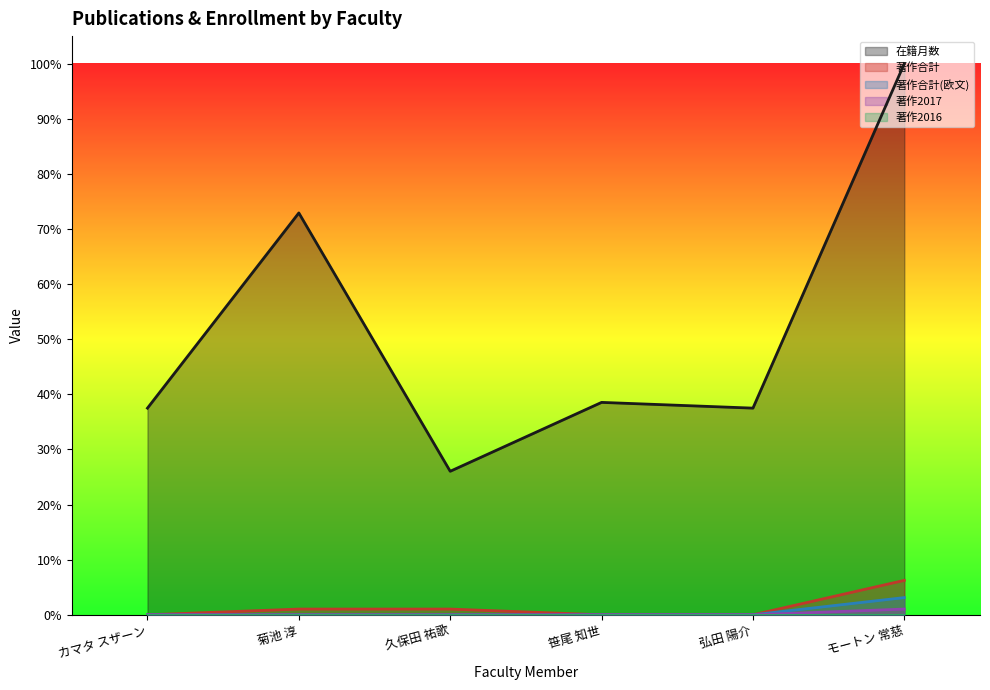

Reading right to left, list all the values displayed in this chart.

在籍月数: モートン 常慈=100.0	弘田 陽介=37.5	笹尾 知世=38.5	久保田 祐歌=26.0	菊池 淳=72.9	カマタ スザーン=37.5
著作合計: モートン 常慈=6.2	弘田 陽介=0.0	笹尾 知世=0.0	久保田 祐歌=1.0	菊池 淳=1.0	カマタ スザーン=0.0
著作合計(欧文): モートン 常慈=3.1	弘田 陽介=0.0	笹尾 知世=0.0	久保田 祐歌=0.0	菊池 淳=0.0	カマタ スザーン=0.0
著作2017: モートン 常慈=1.0	弘田 陽介=0.0	笹尾 知世=0.0	久保田 祐歌=0.0	菊池 淳=0.0	カマタ スザーン=0.0